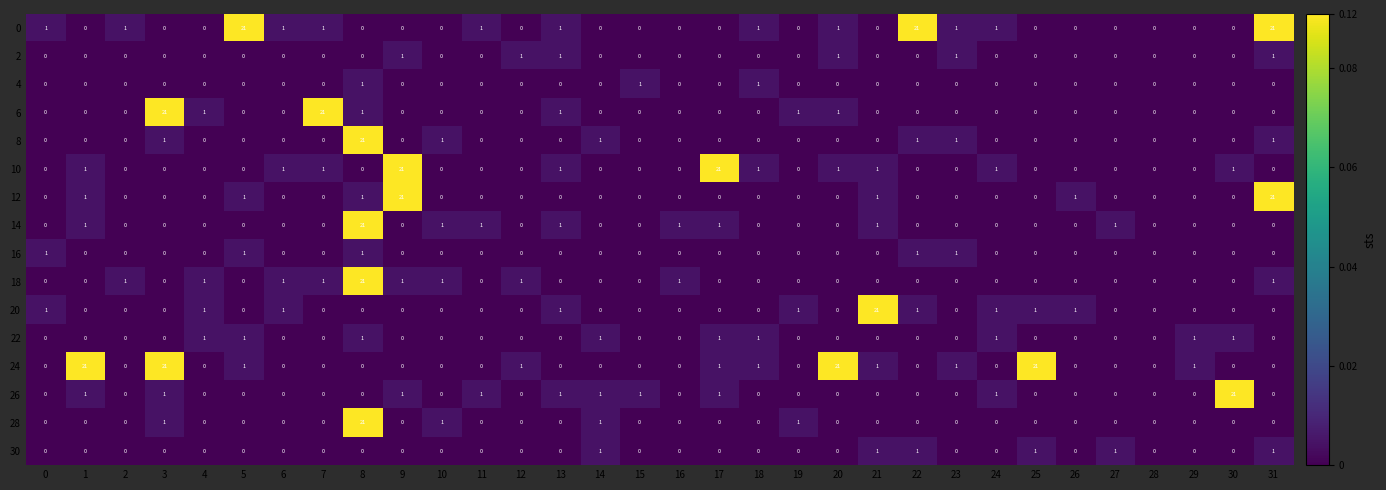

What is the spread (max minus min) of values at 9?

21